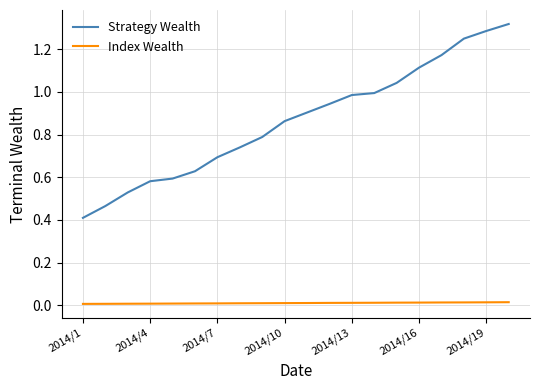

How many lines are shown in the chart?

2